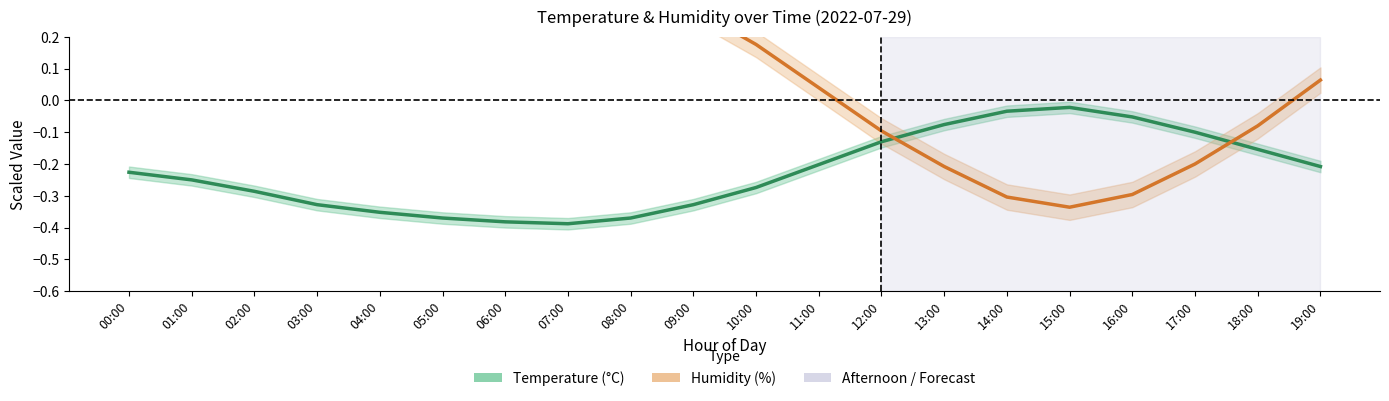

What is the label of the 19th point from the left?

18:00